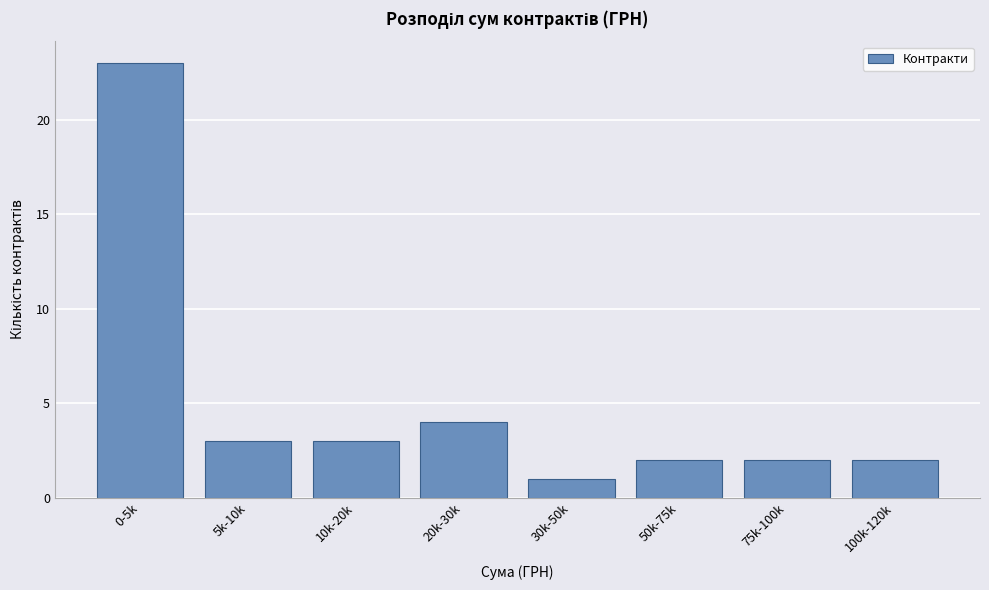

Reading left to right, extract all data points from this chart.

23	3	3	4	1	2	2	2